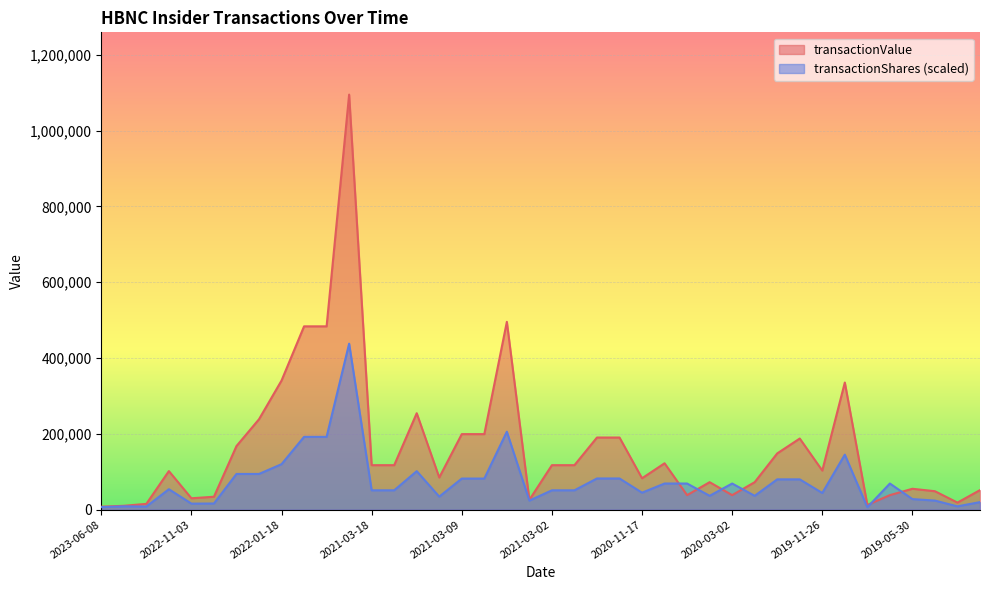

Between 2020-11-12 and 2019-05-30, which series saw the biggest shift?

transactionValue